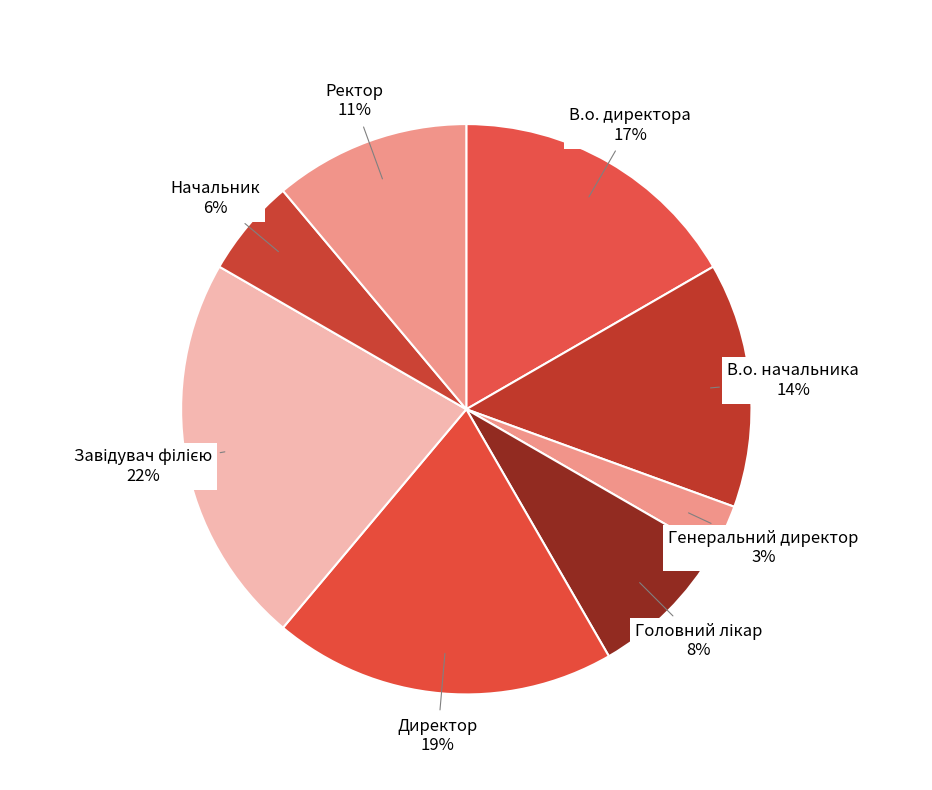

Is it true that В.о. директора is 22% of the pie?

False